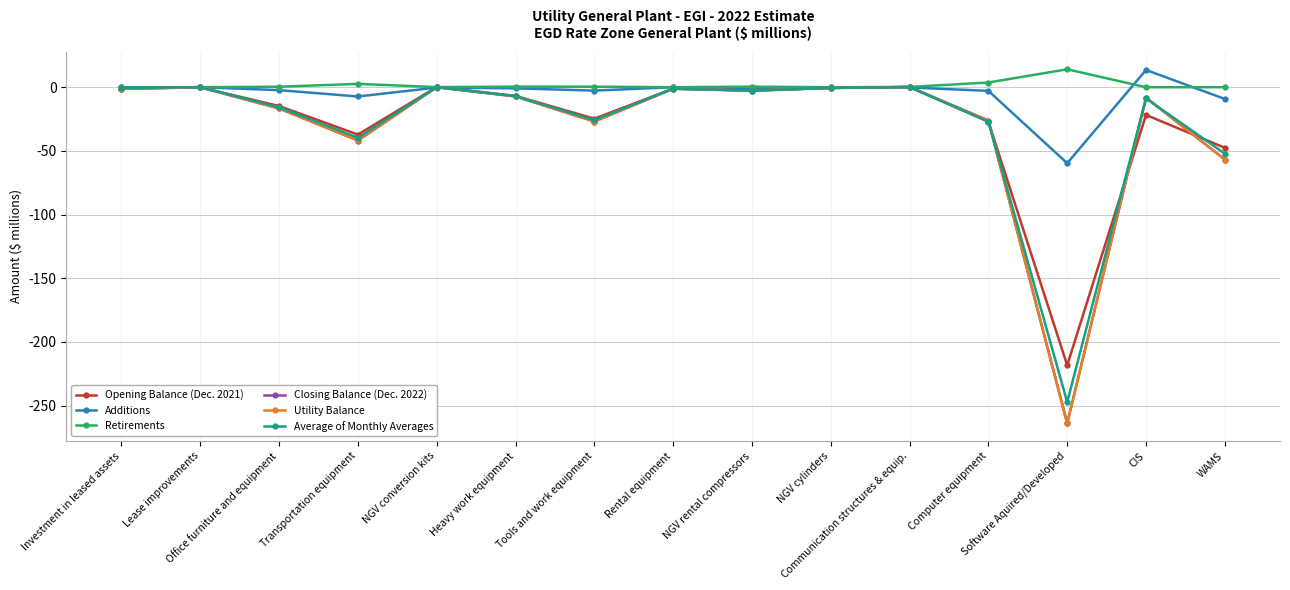

Where is Retirements nearest to the value 7?

Computer equipment